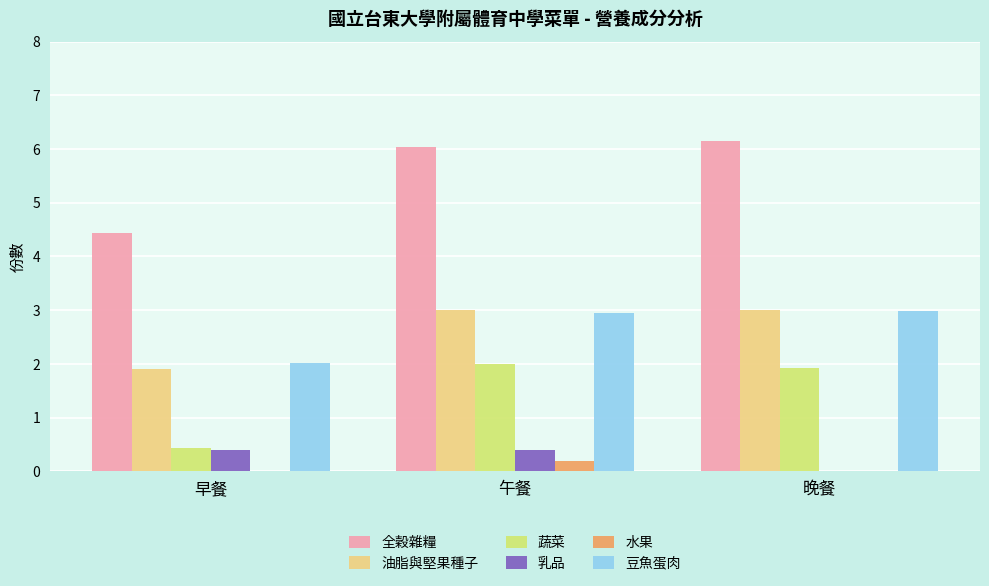

How many values in 乳品 are above zero?

2